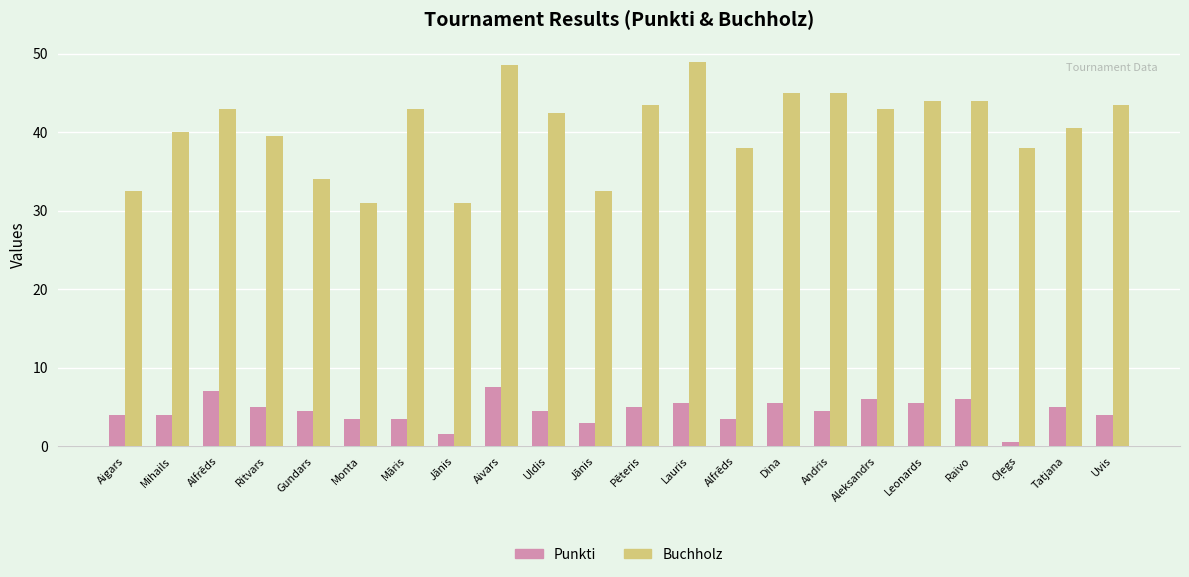

Are the bars grouped side by side (vs. stacked)?

Yes